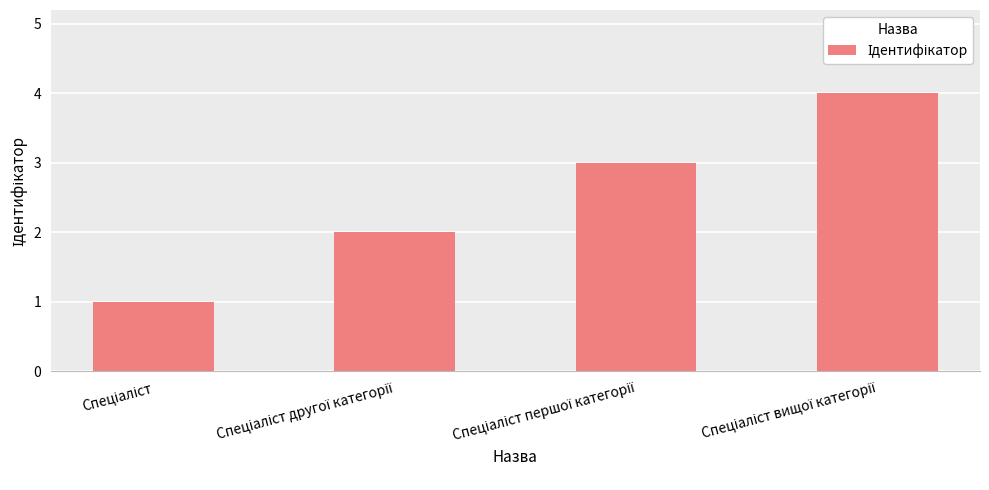

Reading left to right, extract all data points from this chart.

1	2	3	4